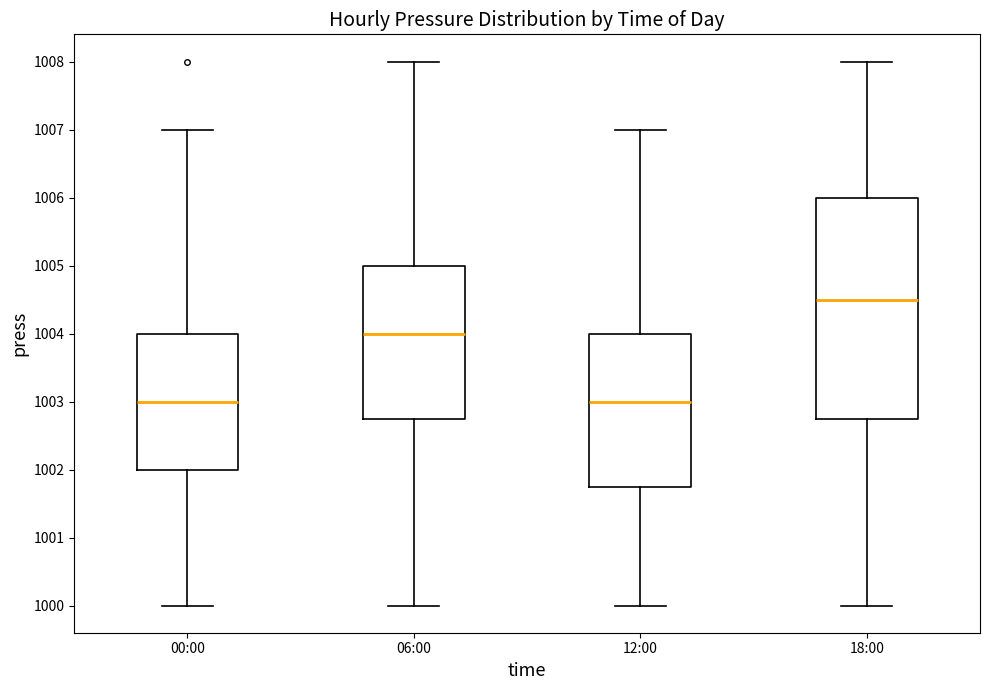

Where is the lower edge of the box for 18:00 on the y-axis? The values are not printed on the chart, so give them approximately, as read against the axis.

1002.8